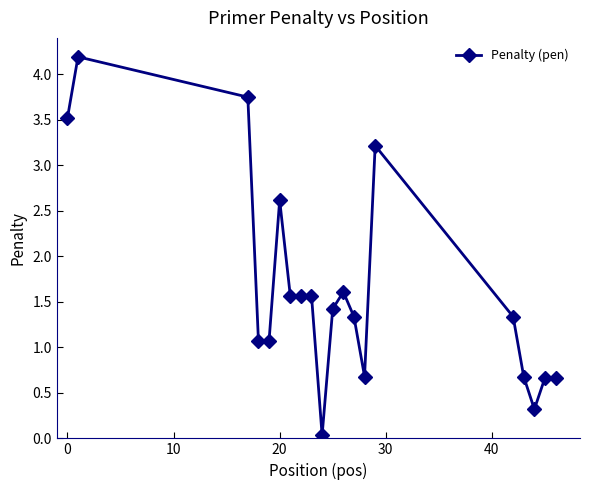

What is the value of the 19th point from the left?

0.7